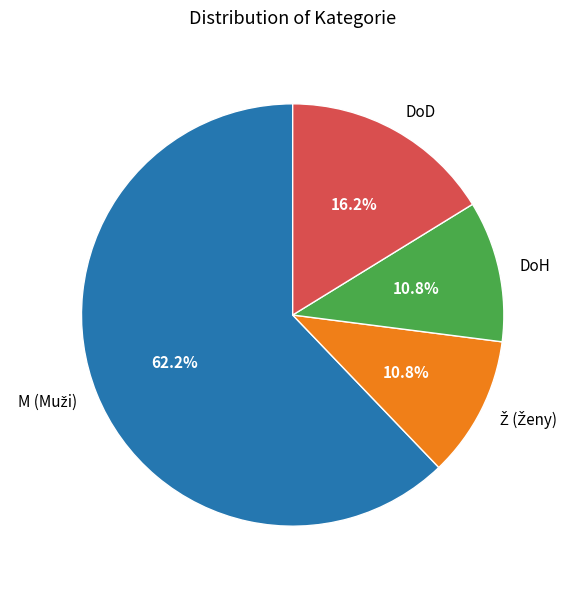

Does DoH represent more than half of the total?

No